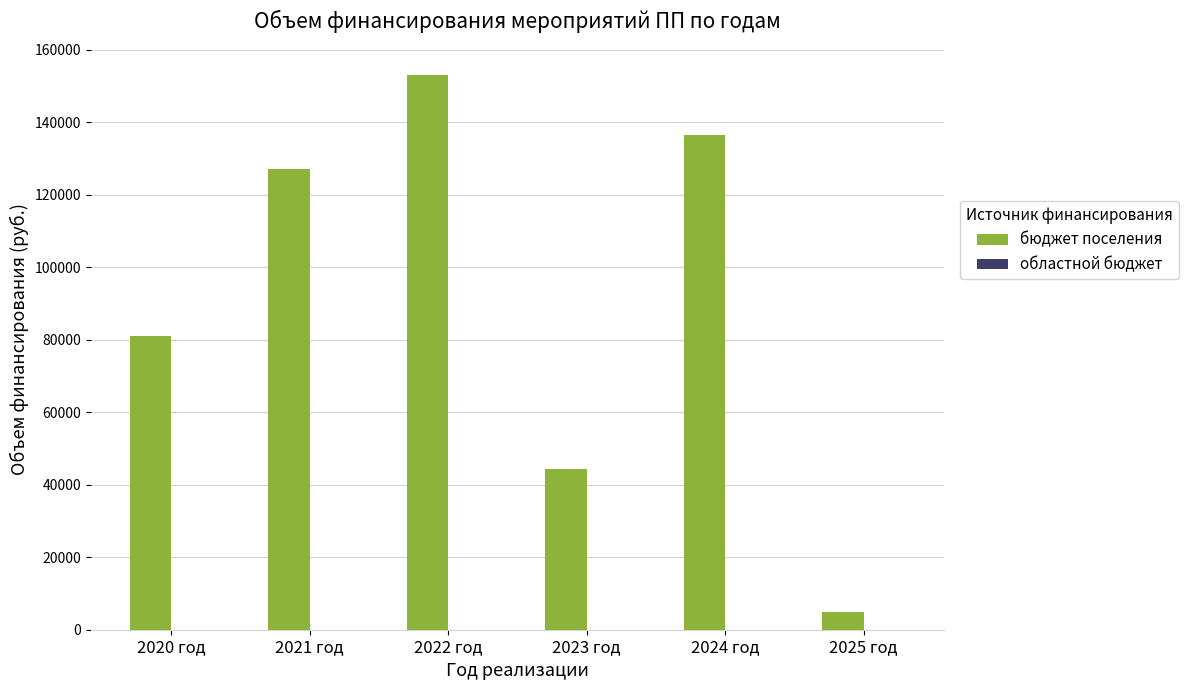

The value at 2024 год is 136500.0. True or false?

True